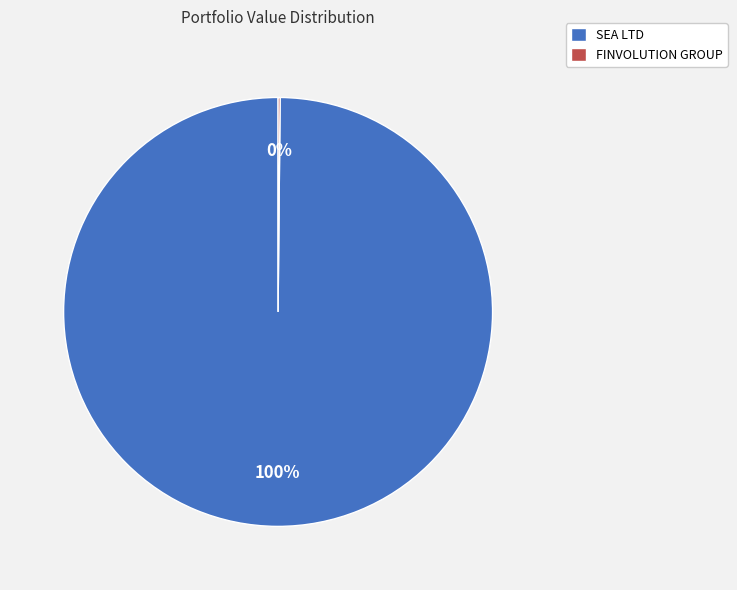

What is the largest slice in the pie chart?

SEA LTD